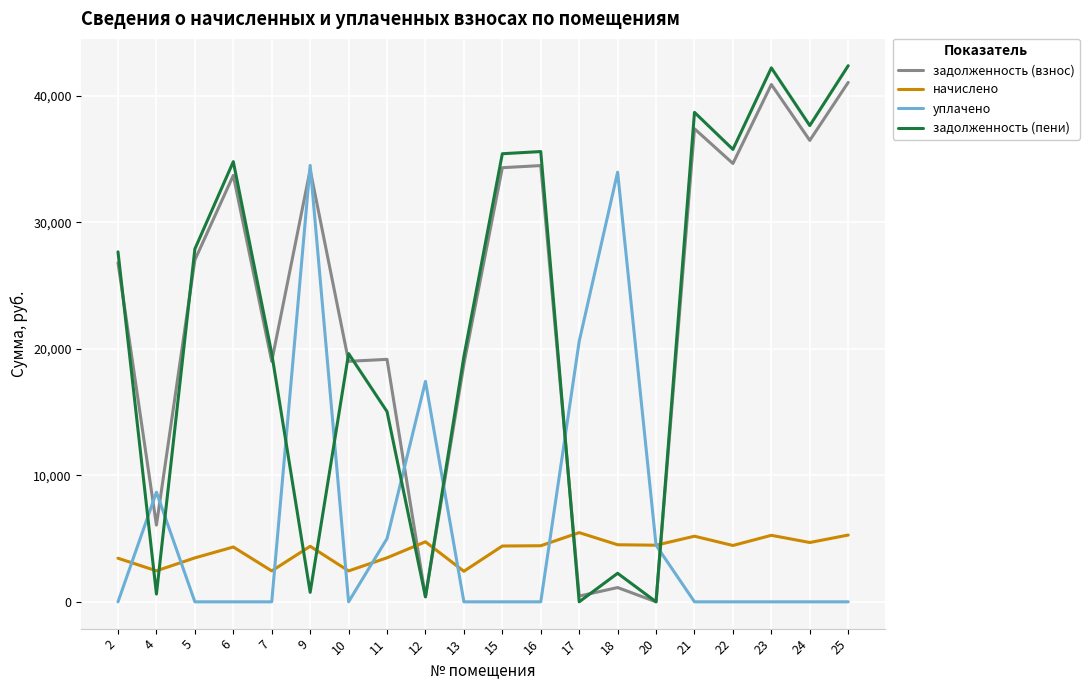

Which series has the largest range (max minus min)?

задолженность (пени)